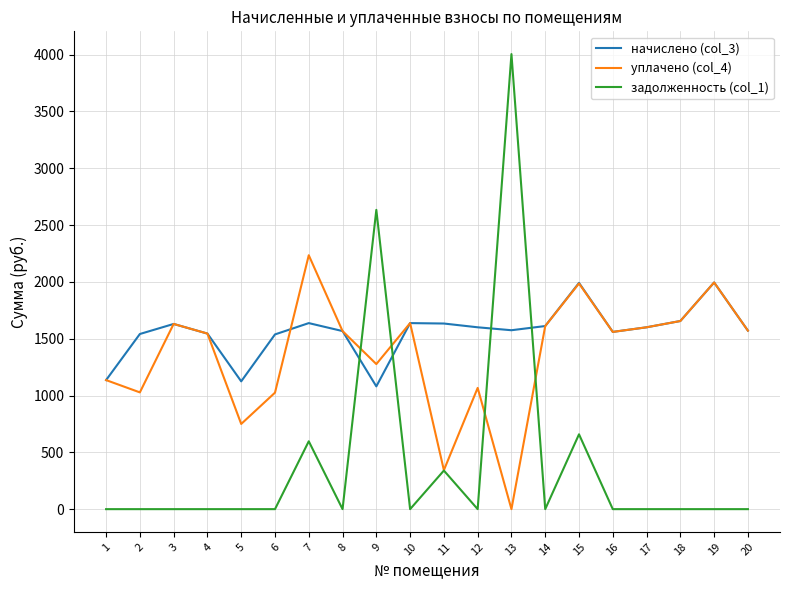

How many intersections are there between задолженность (col_1) and начислено (col_3)?

4